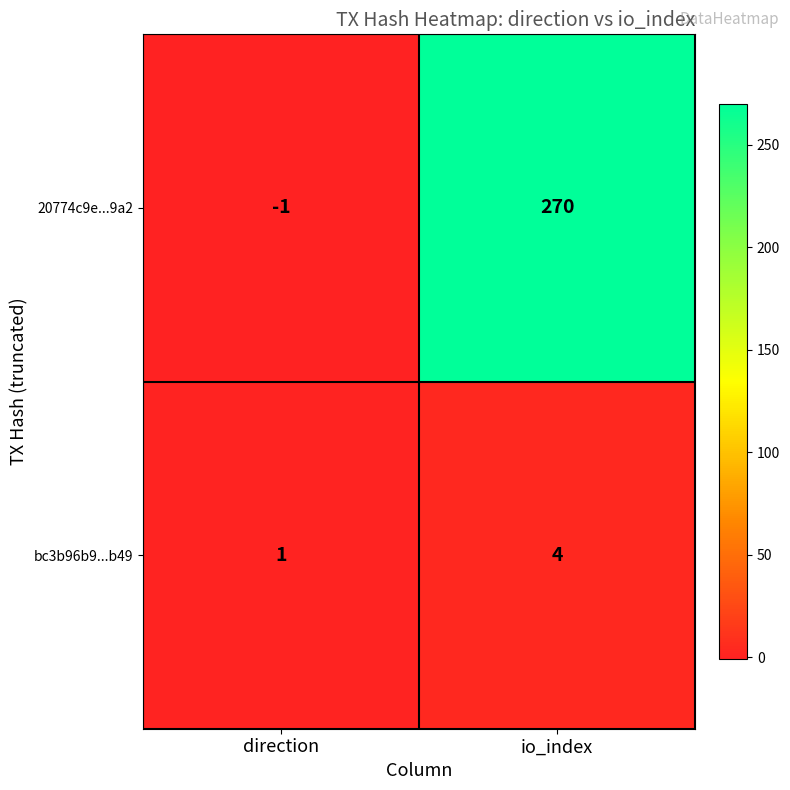

List the series in order of their overall mean, lowest first.

bc3b96b9...b49, 20774c9e...9a2